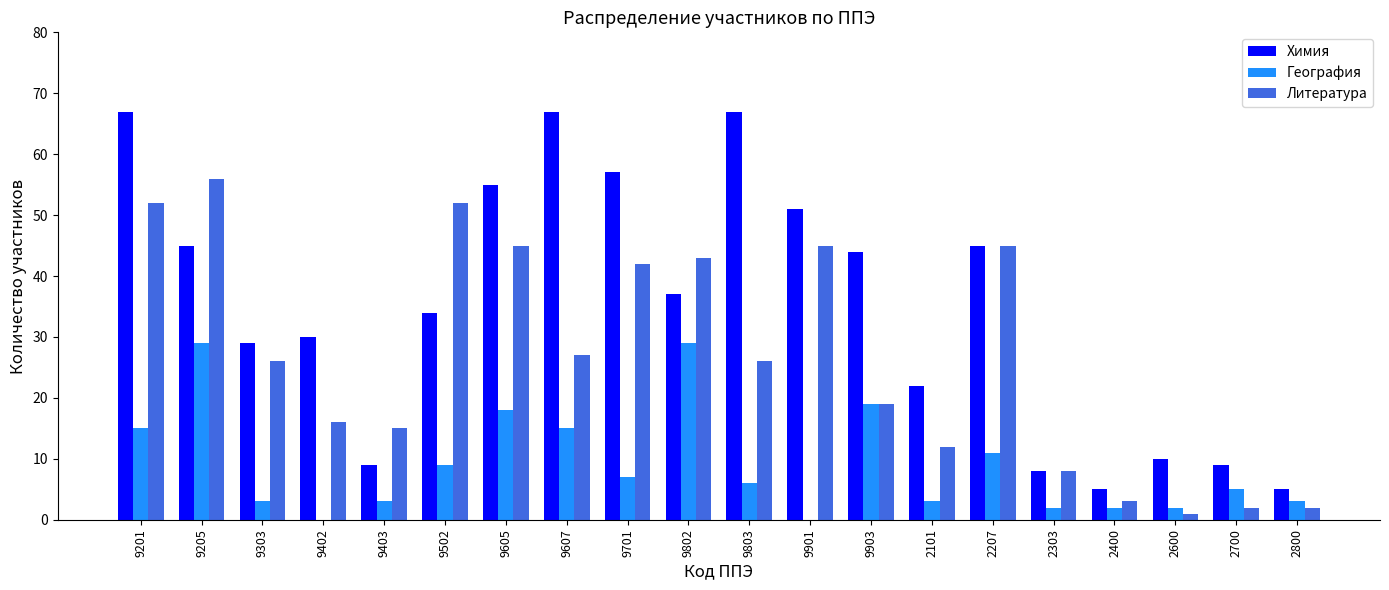

What is the maximum value for Химия?

67